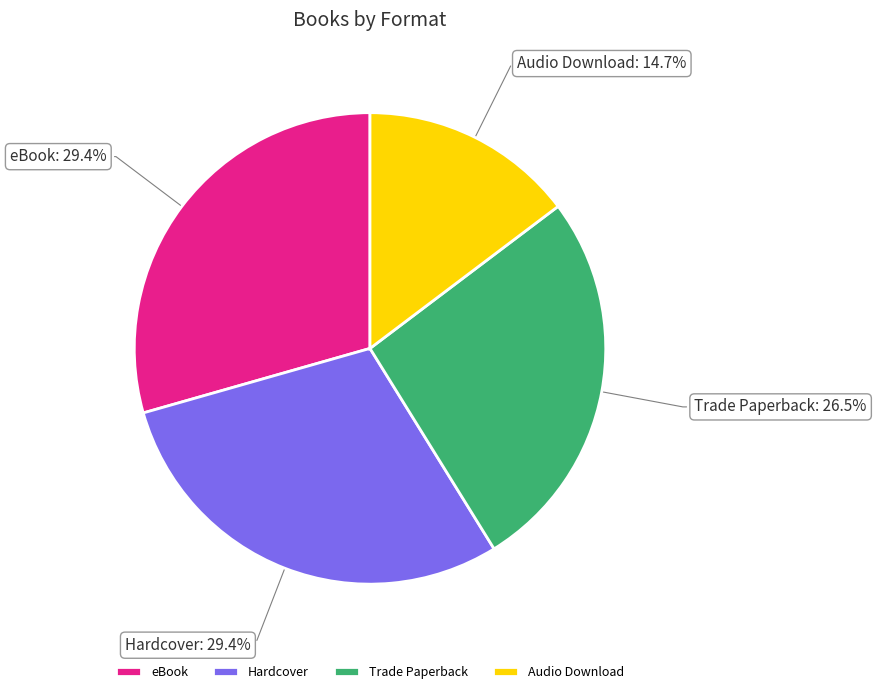

Count the number of slices in the pie.

4